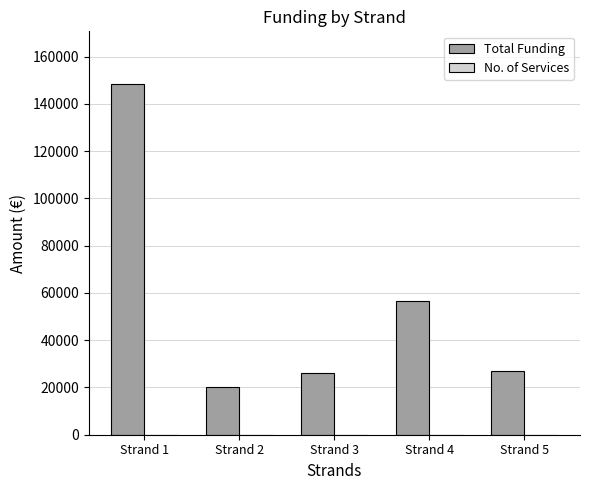

What is the greatest value displayed?

148452